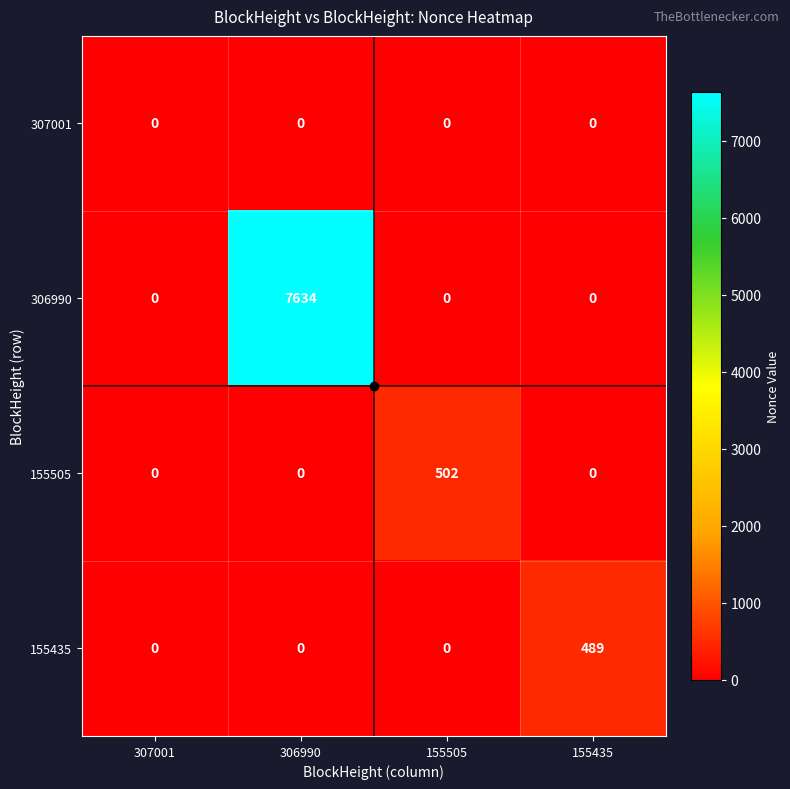

What is the total value across all series at 155435?

489